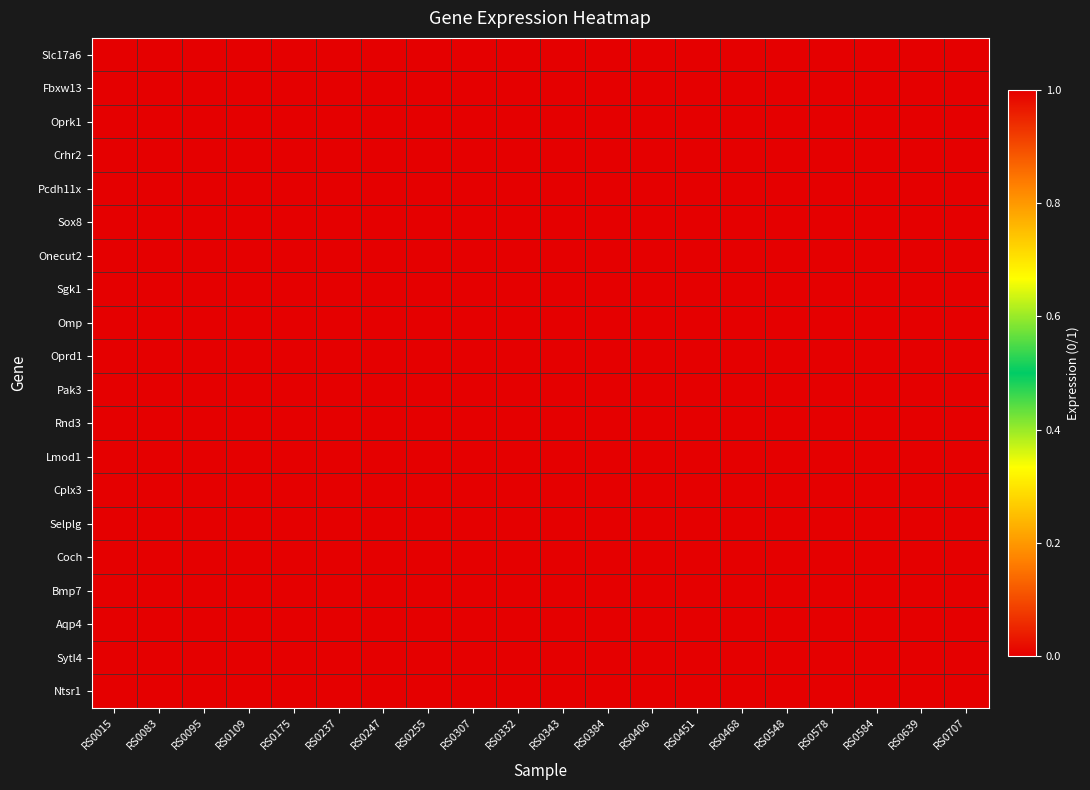

Reading left to right, list all the values displayed in this chart.

Slc17a6: RS0015=0	RS0083=0	RS0095=0	RS0109=0	RS0175=0	RS0237=0	RS0247=0	RS0255=1	RS0307=0	RS0332=0	RS0343=0	RS0384=0	RS0406=0	RS0451=0	RS0468=1	RS0548=1	RS0578=0	RS0584=0	RS0639=1	RS0707=0
Fbxw13: RS0015=0	RS0083=0	RS0095=0	RS0109=0	RS0175=0	RS0237=0	RS0247=0	RS0255=0	RS0307=0	RS0332=0	RS0343=1	RS0384=1	RS0406=0	RS0451=1	RS0468=0	RS0548=0	RS0578=1	RS0584=0	RS0639=0	RS0707=0
Oprk1: RS0015=1	RS0083=0	RS0095=1	RS0109=0	RS0175=0	RS0237=0	RS0247=0	RS0255=0	RS0307=1	RS0332=0	RS0343=0	RS0384=0	RS0406=1	RS0451=0	RS0468=0	RS0548=0	RS0578=0	RS0584=0	RS0639=0	RS0707=0
Crhr2: RS0015=0	RS0083=1	RS0095=0	RS0109=0	RS0175=0	RS0237=0	RS0247=0	RS0255=0	RS0307=0	RS0332=1	RS0343=0	RS0384=0	RS0406=0	RS0451=0	RS0468=0	RS0548=0	RS0578=0	RS0584=1	RS0639=0	RS0707=1
Pcdh11x: RS0015=0	RS0083=0	RS0095=0	RS0109=1	RS0175=0	RS0237=1	RS0247=1	RS0255=0	RS0307=0	RS0332=0	RS0343=0	RS0384=0	RS0406=0	RS0451=0	RS0468=0	RS0548=0	RS0578=1	RS0584=0	RS0639=0	RS0707=0
Sox8: RS0015=1	RS0083=1	RS0095=0	RS0109=0	RS0175=1	RS0237=0	RS0247=0	RS0255=0	RS0307=0	RS0332=1	RS0343=0	RS0384=0	RS0406=0	RS0451=0	RS0468=0	RS0548=0	RS0578=0	RS0584=0	RS0639=0	RS0707=0
Onecut2: RS0015=0	RS0083=0	RS0095=0	RS0109=0	RS0175=0	RS0237=0	RS0247=1	RS0255=1	RS0307=0	RS0332=0	RS0343=0	RS0384=0	RS0406=1	RS0451=0	RS0468=0	RS0548=1	RS0578=0	RS0584=0	RS0639=0	RS0707=0
Sgk1: RS0015=0	RS0083=0	RS0095=0	RS0109=0	RS0175=0	RS0237=0	RS0247=0	RS0255=0	RS0307=1	RS0332=0	RS0343=0	RS0384=1	RS0406=0	RS0451=1	RS0468=1	RS0548=0	RS0578=0	RS0584=0	RS0639=0	RS0707=0
Omp: RS0015=0	RS0083=0	RS0095=0	RS0109=1	RS0175=1	RS0237=1	RS0247=0	RS0255=0	RS0307=0	RS0332=0	RS0343=1	RS0384=0	RS0406=0	RS0451=0	RS0468=0	RS0548=0	RS0578=0	RS0584=0	RS0639=0	RS0707=0
Oprd1: RS0015=0	RS0083=0	RS0095=1	RS0109=0	RS0175=0	RS0237=0	RS0247=1	RS0255=0	RS0307=0	RS0332=0	RS0343=0	RS0384=0	RS0406=0	RS0451=0	RS0468=0	RS0548=0	RS0578=0	RS0584=1	RS0639=0	RS0707=1
Pak3: RS0015=0	RS0083=0	RS0095=0	RS0109=0	RS0175=1	RS0237=0	RS0247=0	RS0255=0	RS0307=0	RS0332=0	RS0343=0	RS0384=0	RS0406=1	RS0451=0	RS0468=1	RS0548=0	RS0578=0	RS0584=0	RS0639=1	RS0707=0
Rnd3: RS0015=0	RS0083=0	RS0095=1	RS0109=0	RS0175=0	RS0237=0	RS0247=0	RS0255=1	RS0307=1	RS0332=0	RS0343=0	RS0384=0	RS0406=0	RS0451=0	RS0468=0	RS0548=0	RS0578=0	RS0584=0	RS0639=1	RS0707=0
Lmod1: RS0015=1	RS0083=0	RS0095=0	RS0109=0	RS0175=0	RS0237=0	RS0247=0	RS0255=0	RS0307=0	RS0332=0	RS0343=0	RS0384=0	RS0406=0	RS0451=0	RS0468=0	RS0548=1	RS0578=1	RS0584=1	RS0639=0	RS0707=0
Cplx3: RS0015=0	RS0083=0	RS0095=0	RS0109=0	RS0175=0	RS0237=0	RS0247=0	RS0255=0	RS0307=0	RS0332=1	RS0343=0	RS0384=1	RS0406=0	RS0451=1	RS0468=0	RS0548=0	RS0578=0	RS0584=0	RS0639=0	RS0707=1
Selplg: RS0015=0	RS0083=1	RS0095=0	RS0109=0	RS0175=0	RS0237=1	RS0247=0	RS0255=0	RS0307=1	RS0332=0	RS0343=1	RS0384=0	RS0406=0	RS0451=0	RS0468=0	RS0548=0	RS0578=0	RS0584=0	RS0639=0	RS0707=0
Coch: RS0015=0	RS0083=0	RS0095=0	RS0109=1	RS0175=0	RS0237=0	RS0247=0	RS0255=0	RS0307=0	RS0332=0	RS0343=1	RS0384=0	RS0406=0	RS0451=1	RS0468=0	RS0548=1	RS0578=0	RS0584=0	RS0639=0	RS0707=0
Bmp7: RS0015=0	RS0083=0	RS0095=0	RS0109=0	RS0175=0	RS0237=0	RS0247=1	RS0255=0	RS0307=0	RS0332=0	RS0343=0	RS0384=0	RS0406=1	RS0451=0	RS0468=0	RS0548=0	RS0578=1	RS0584=0	RS0639=0	RS0707=1
Aqp4: RS0015=0	RS0083=0	RS0095=1	RS0109=0	RS0175=0	RS0237=1	RS0247=0	RS0255=0	RS0307=0	RS0332=1	RS0343=0	RS0384=0	RS0406=0	RS0451=0	RS0468=0	RS0548=0	RS0578=0	RS0584=0	RS0639=1	RS0707=0
Sytl4: RS0015=1	RS0083=1	RS0095=0	RS0109=0	RS0175=0	RS0237=0	RS0247=0	RS0255=0	RS0307=0	RS0332=0	RS0343=0	RS0384=1	RS0406=0	RS0451=0	RS0468=0	RS0548=0	RS0578=0	RS0584=1	RS0639=0	RS0707=0
Ntsr1: RS0015=0	RS0083=0	RS0095=0	RS0109=1	RS0175=1	RS0237=0	RS0247=0	RS0255=1	RS0307=0	RS0332=0	RS0343=0	RS0384=0	RS0406=0	RS0451=0	RS0468=0	RS0548=0	RS0578=0	RS0584=1	RS0639=0	RS0707=0